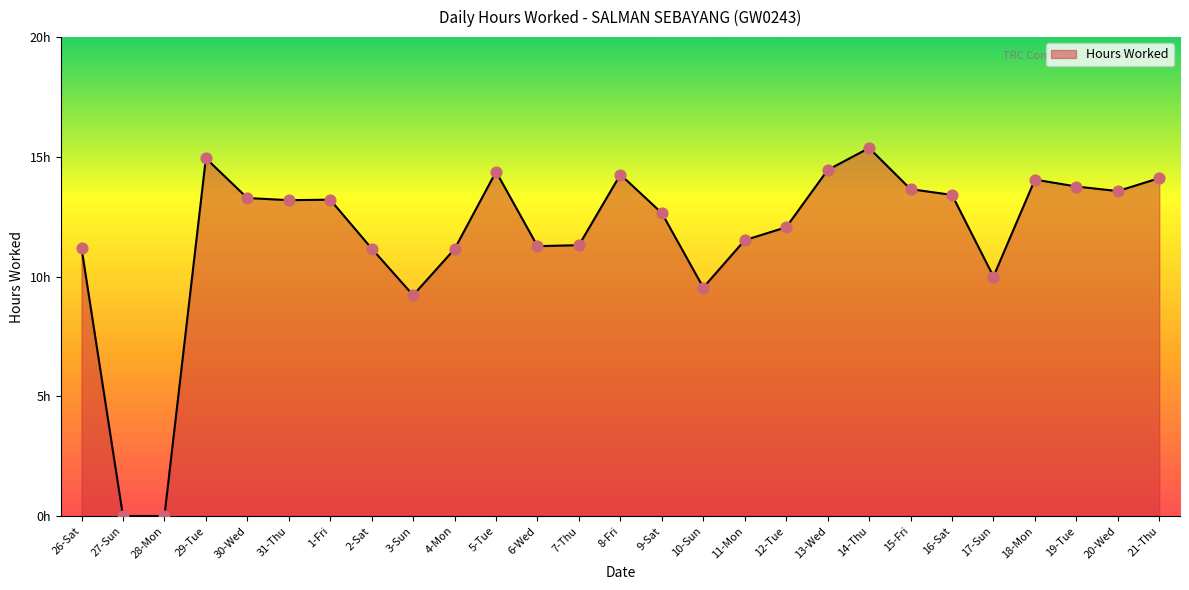

What is the change in value from 28-Mon to 17-Sun?

+10.0